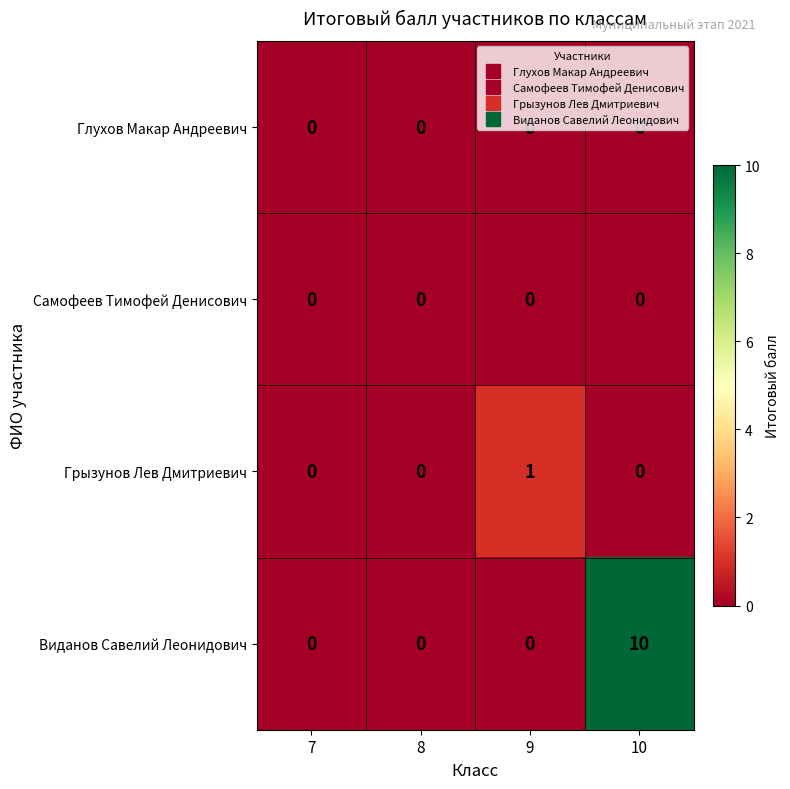

What is the spread (max minus min) of values at 10?

10